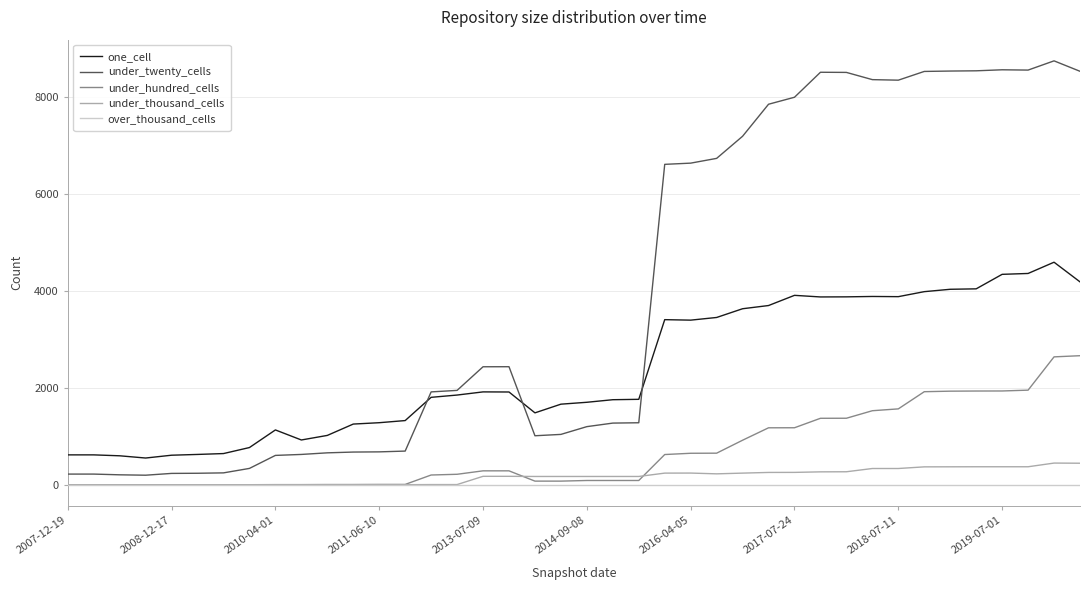

List the series in order of their peak value, highest first.

under_twenty_cells, one_cell, under_hundred_cells, under_thousand_cells, over_thousand_cells